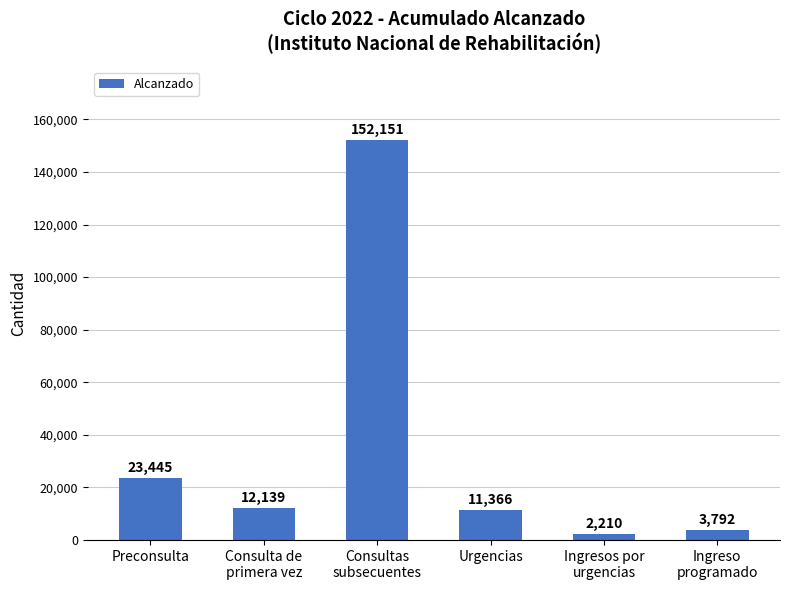

Are the bars horizontal?

No